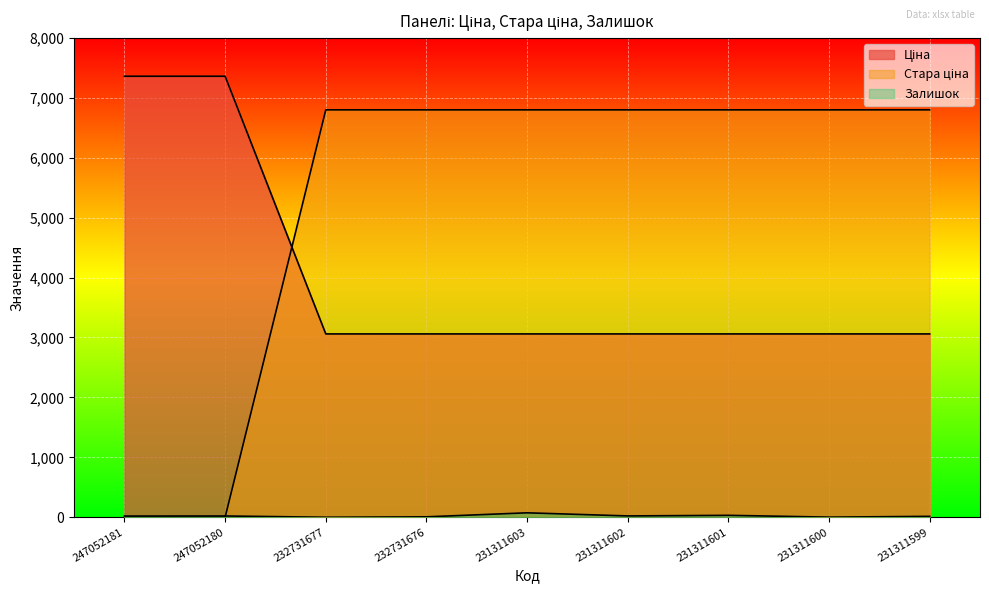

The value of Стара ціна at 231311600 is 6799.2. True or false?

True